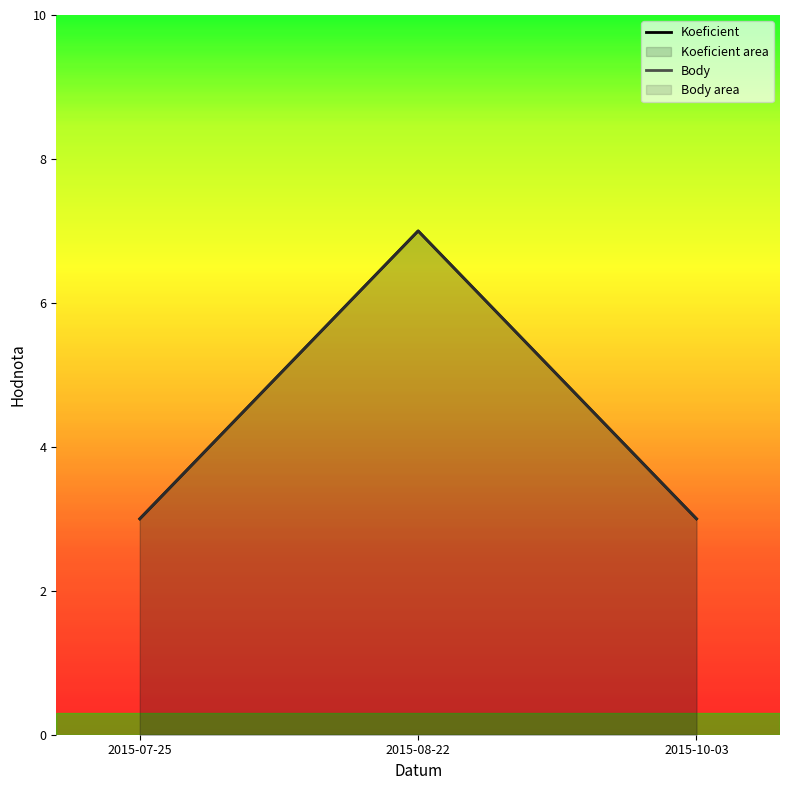

At which category does the chart reach its minimum across all series?

2015-07-25